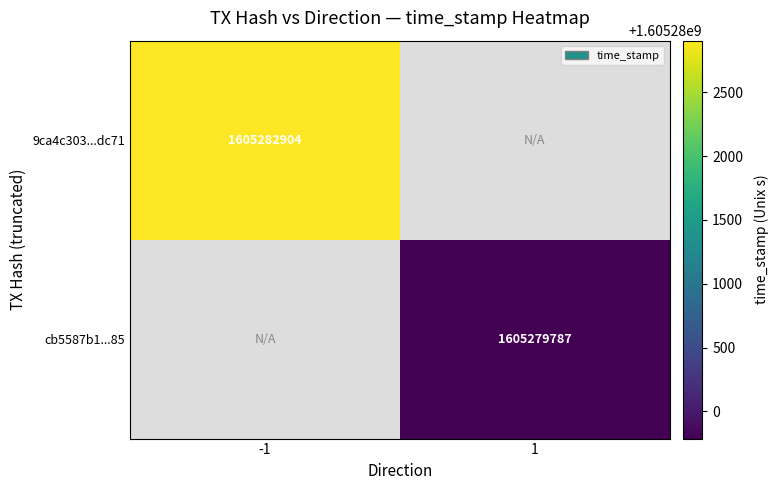

The cb5587b1...85 series shows 1605279787 at 1. True or false?

True